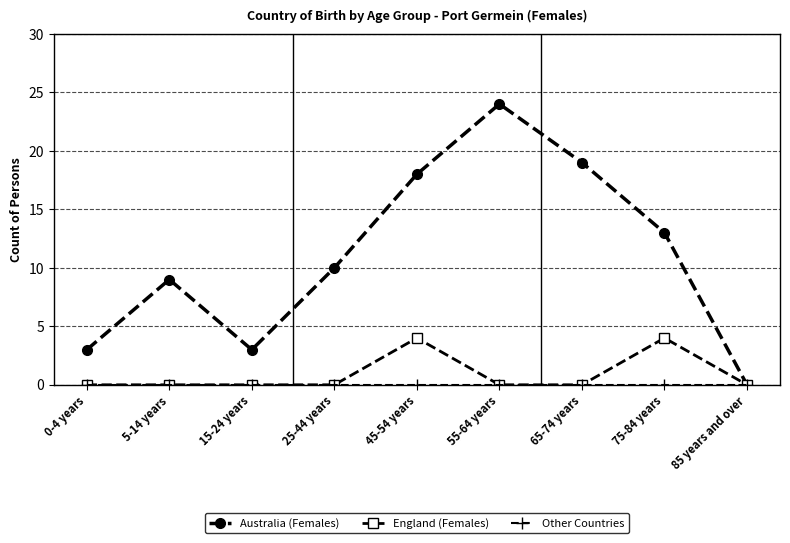

At which label does Australia (Females) reach its minimum?

85 years and over